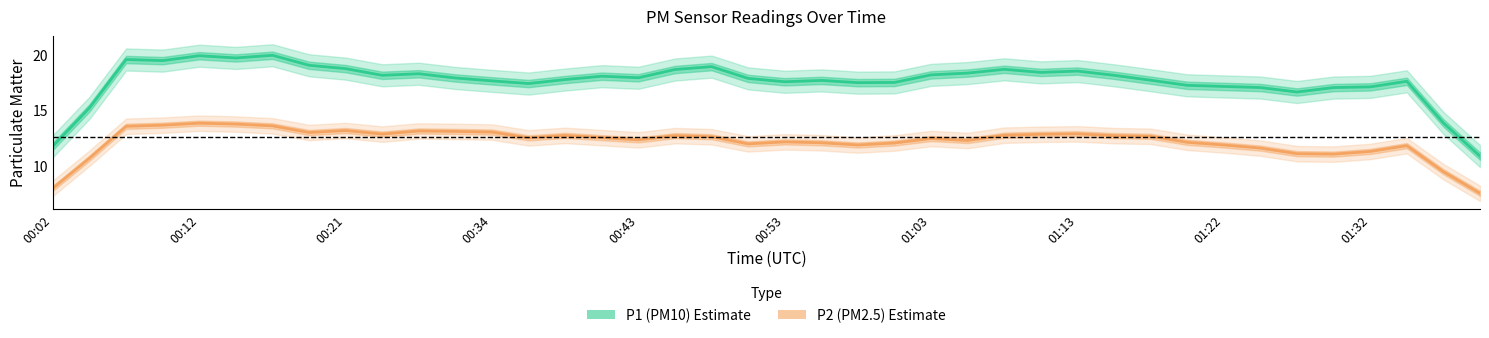

Reading right to left, list all the values displayed in this chart.

P1 (PM10): 10.9	13.9	17.6	17.1	17.1	16.7	17.1	17.2	17.3	17.7	18.2	18.5	18.4	18.7	18.4	18.2	17.5	17.5	17.7	17.6	17.9	18.9	18.7	17.9	18.1	17.8	17.4	17.7	17.9	18.3	18.2	18.8	19.1	20.0	19.7	19.9	19.5	19.6	15.2	11.8
P2 (PM2.5): 7.6	9.5	11.8	11.3	11.1	11.1	11.6	11.9	12.1	12.7	12.7	12.9	12.9	12.8	12.3	12.5	12.1	11.9	12.1	12.2	12.0	12.6	12.7	12.4	12.6	12.8	12.5	13.1	13.1	13.2	12.9	13.2	13.0	13.6	13.8	13.9	13.7	13.6	10.7	8.0